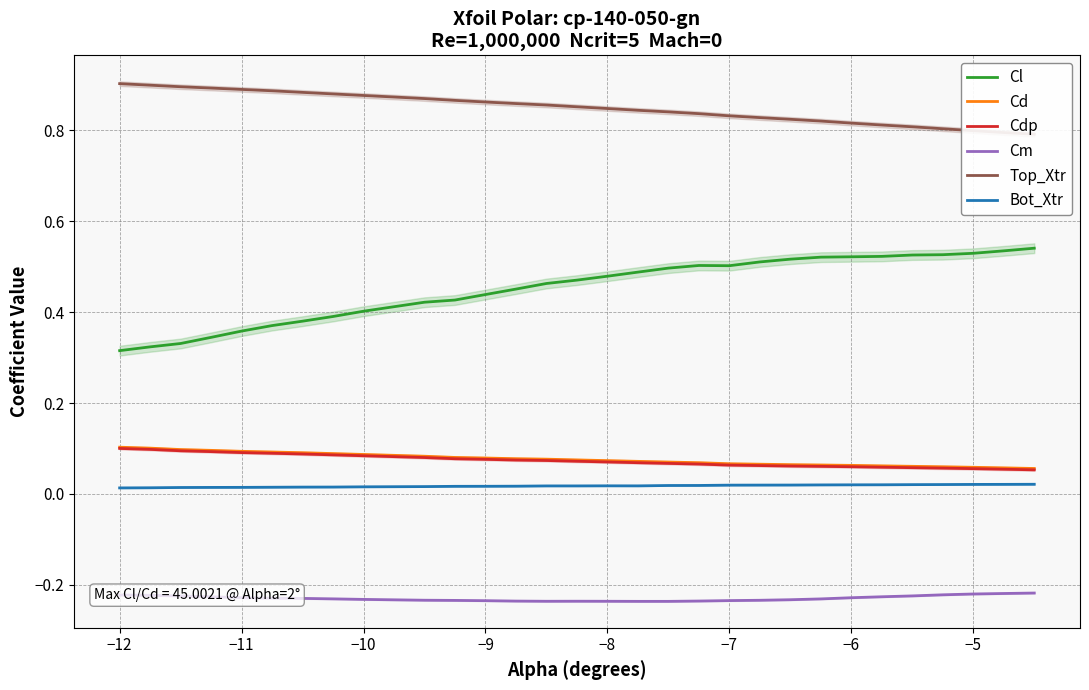

True or false: Cl has a value of 0.2 at −6.

False